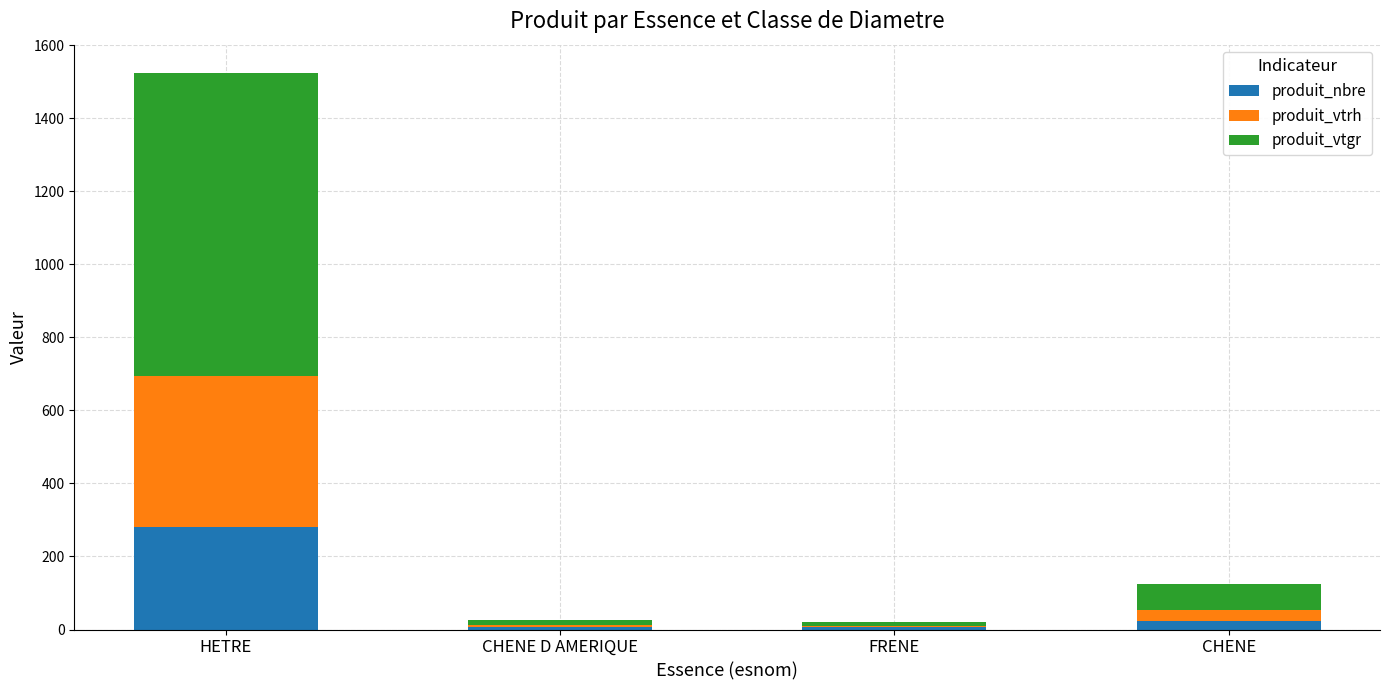

The produit_nbre series shows 280.0 at HETRE. True or false?

True